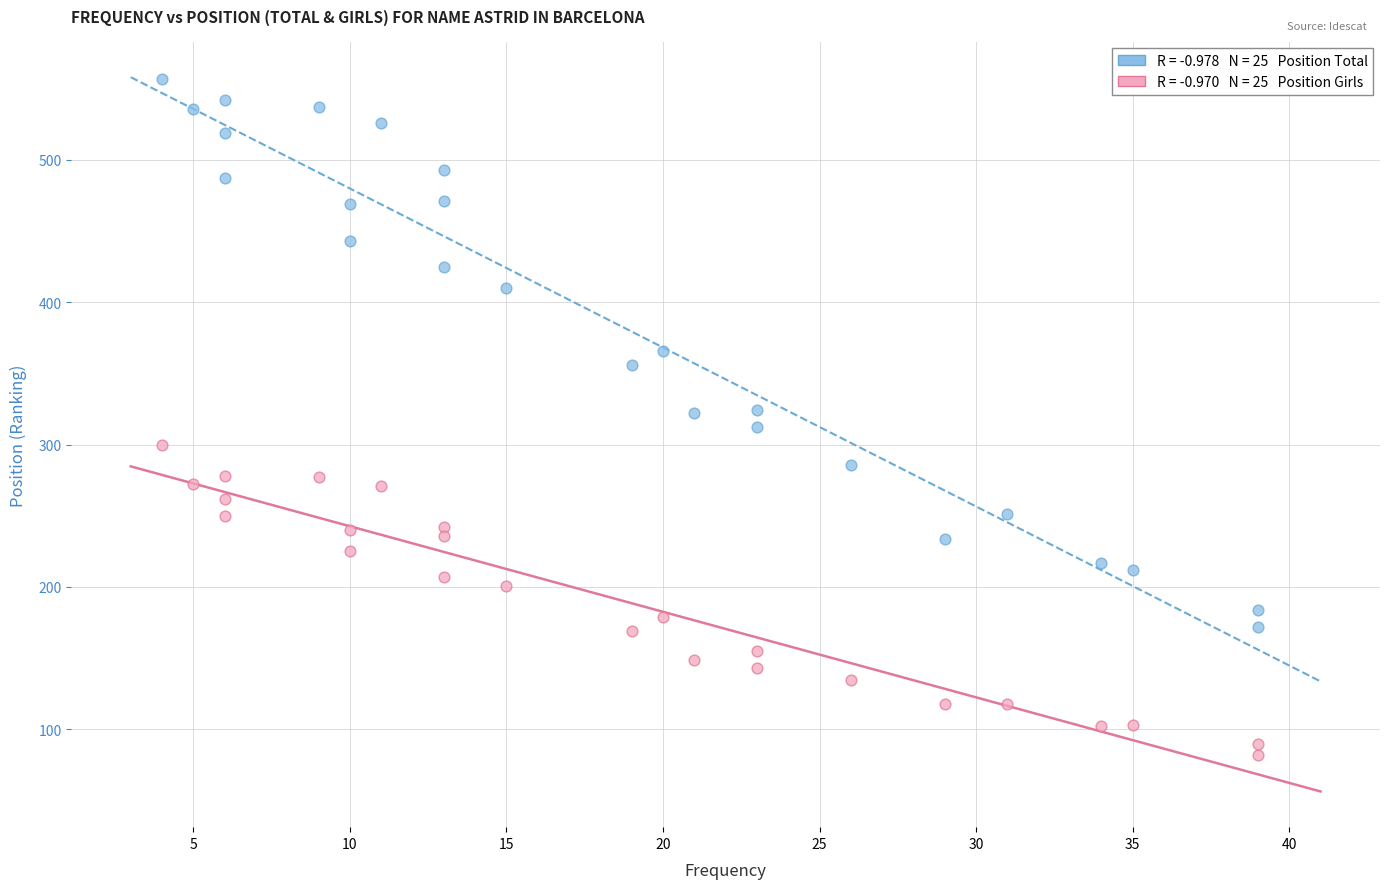

Across all data points, what is the range of X values (max minus min)?

35